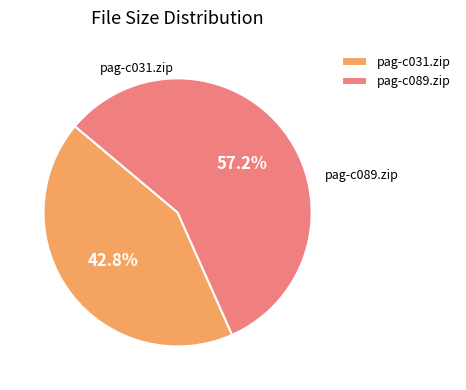

To the nearest percent, what is the difference between the largest and smallest slice percentages?

14%